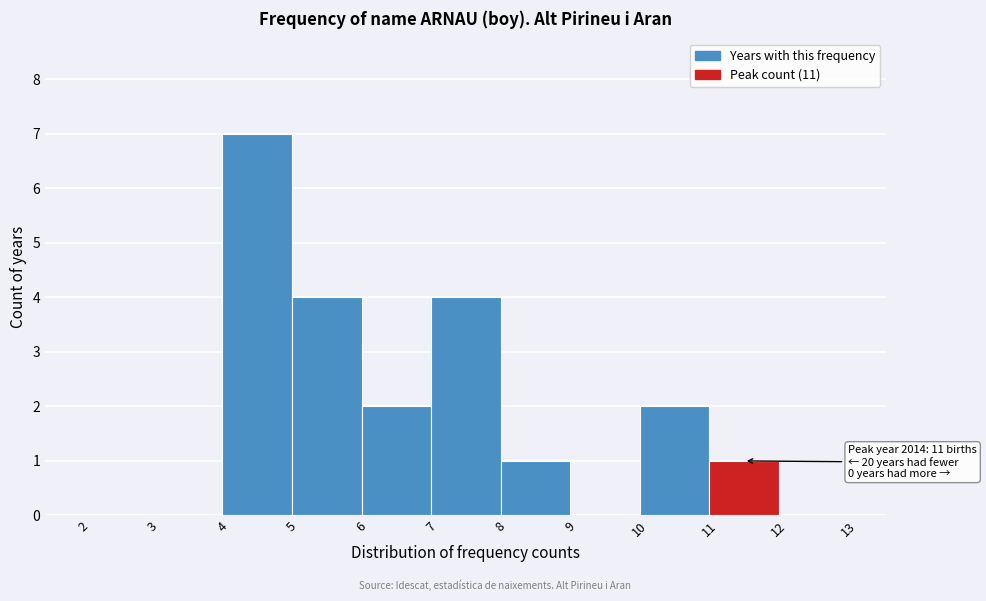

Over which range of the x-axis is the bar tallest?

4 to 5